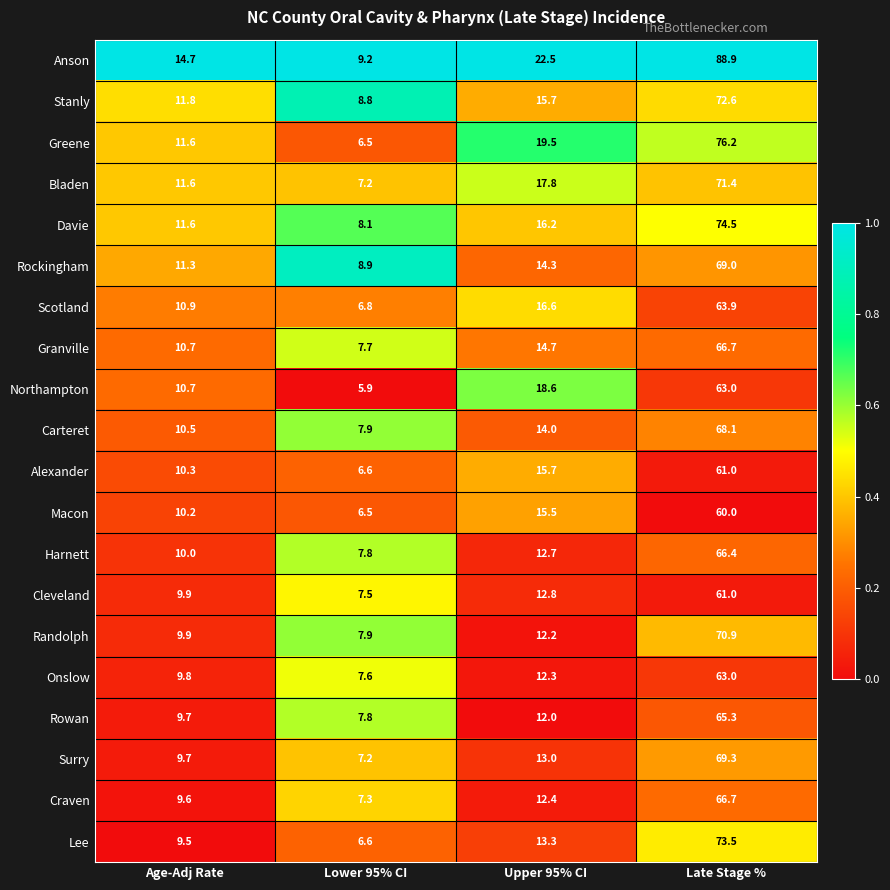

Where does the Alexander series first go above 15?

Upper 95% CI